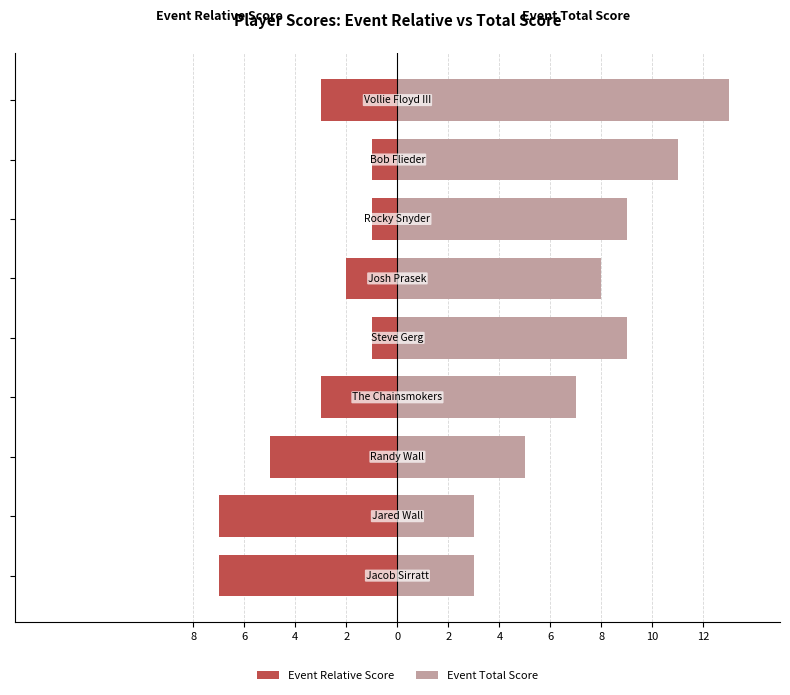

List the series in order of their peak value, highest first.

Event Total Score, Event Relative Score